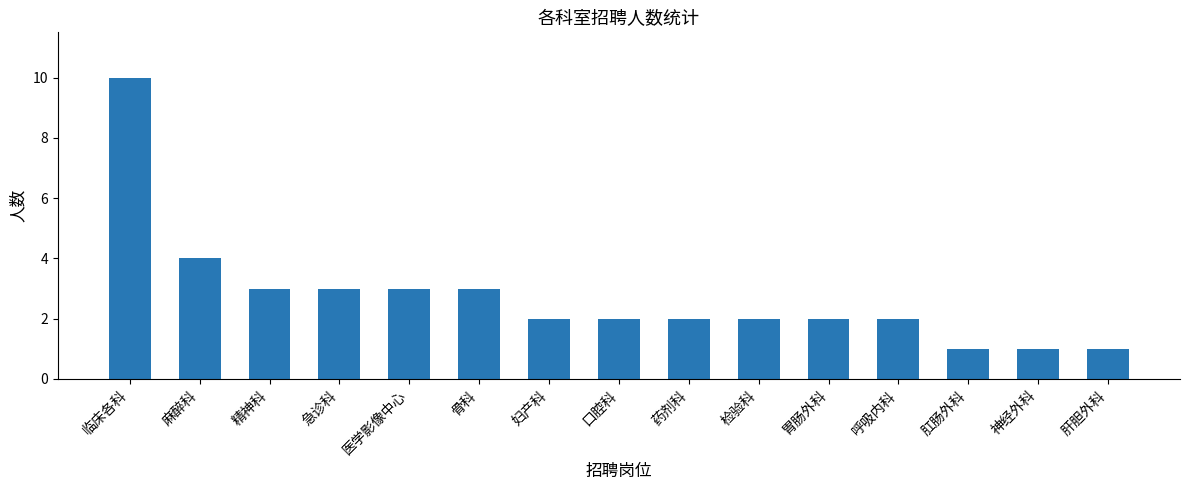

How many values are between 2 and 3?

10